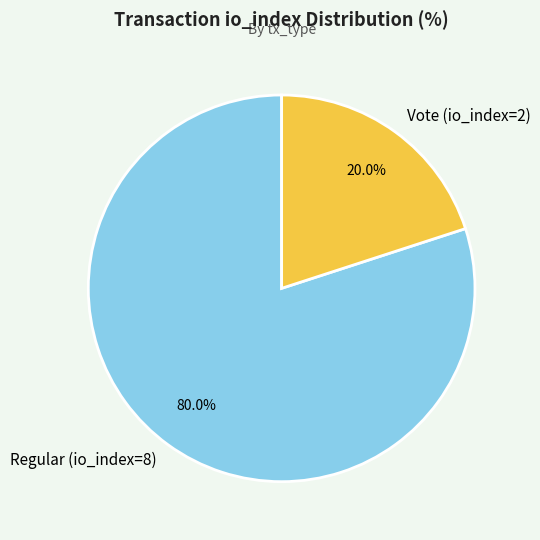

Which has a higher value, Regular (io_index=8) or Vote (io_index=2)?

Regular (io_index=8)